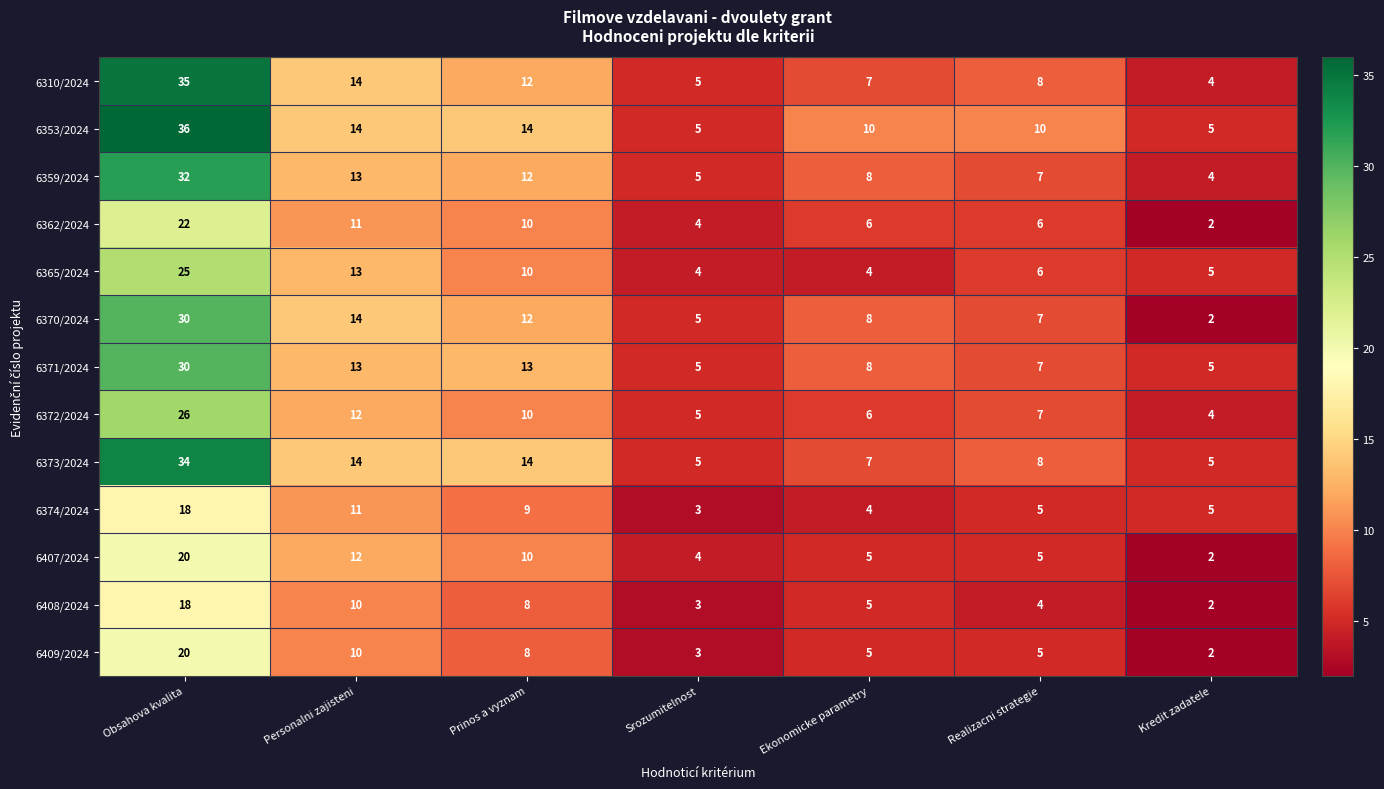

What is the spread (max minus min) of values at Personalni zajisteni?

4